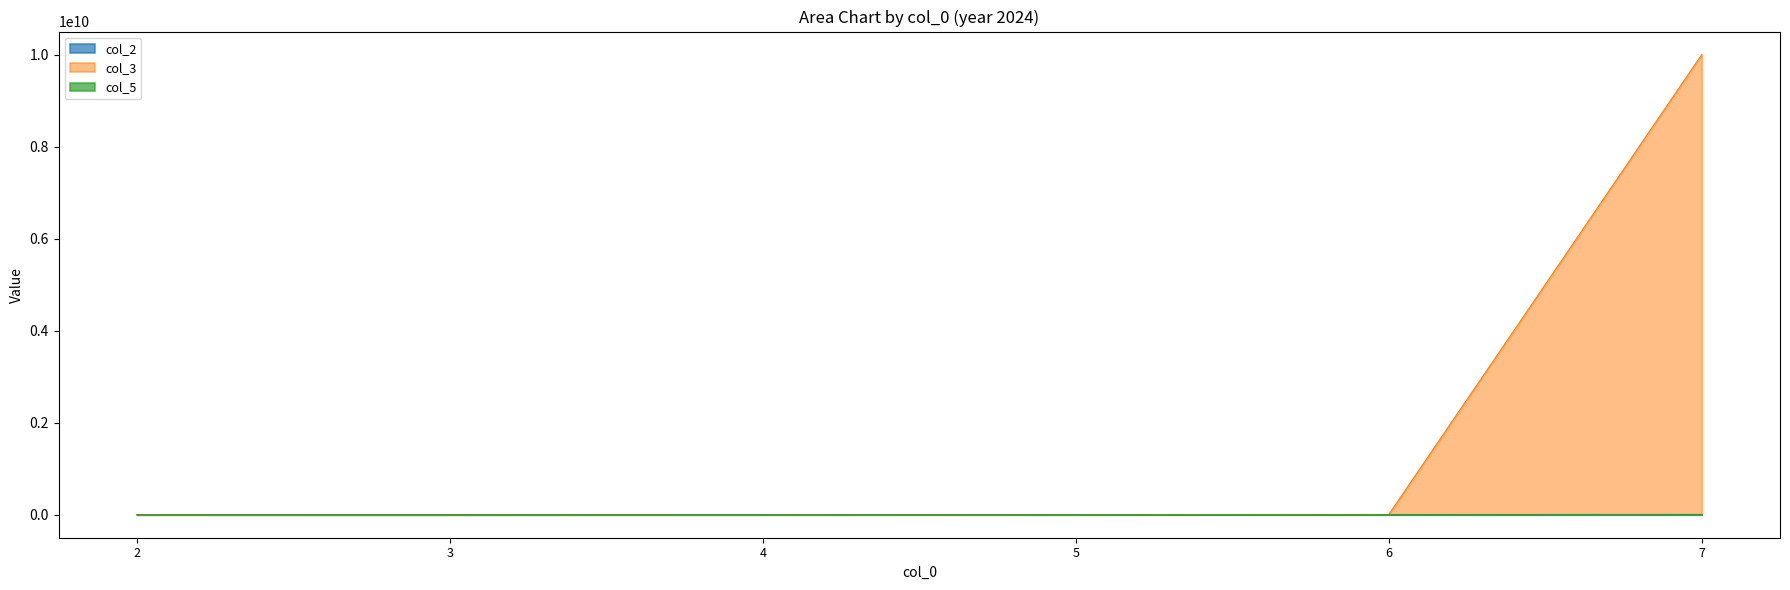

Between 2 and 7, which is larger?

7